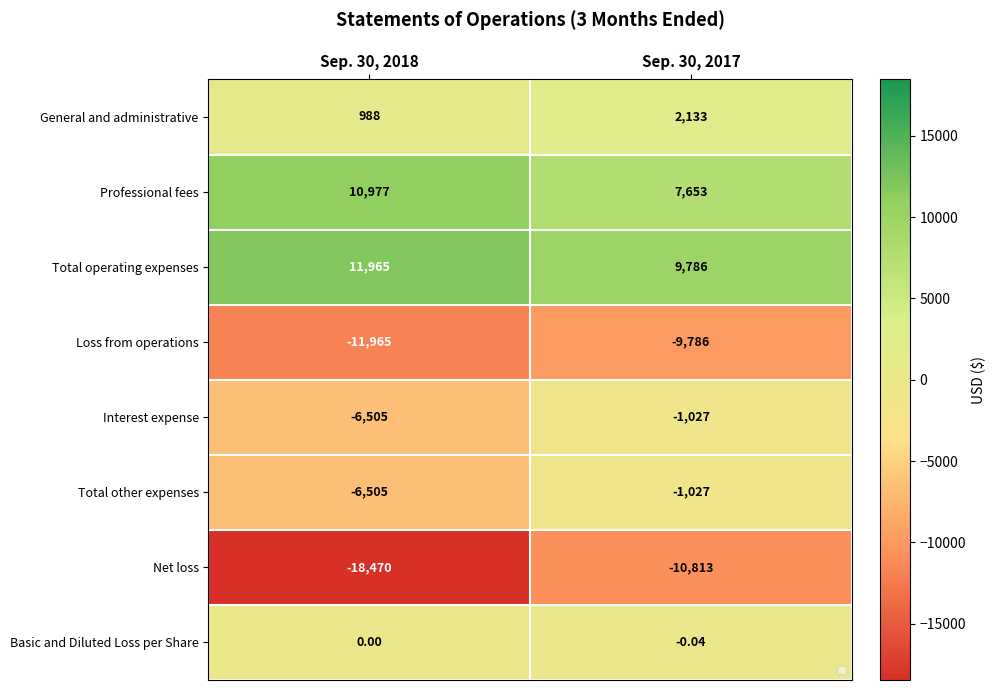

What is the smallest value displayed?

-18470.0